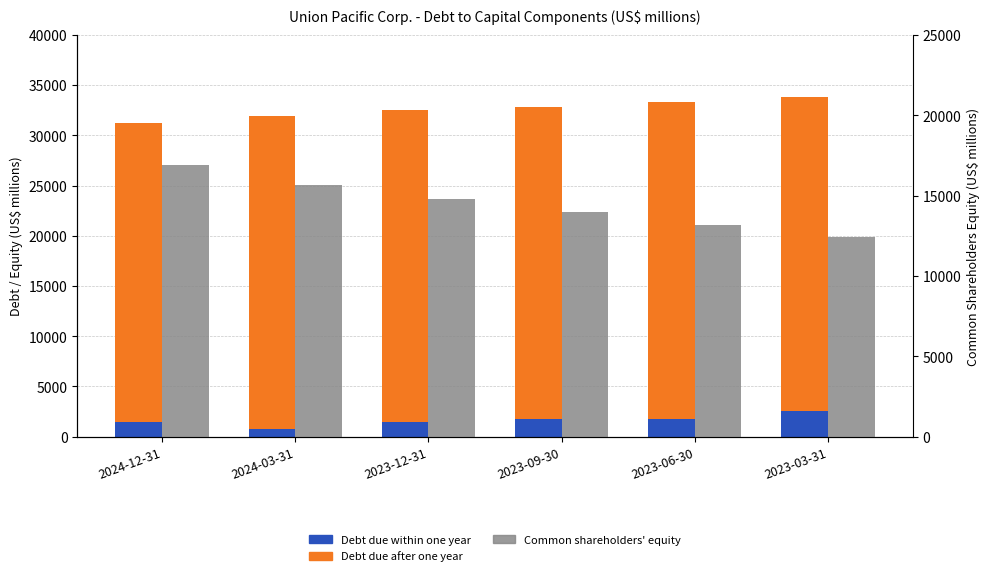

Where does the Debt due within one year series first go above 1724?

2023-06-30